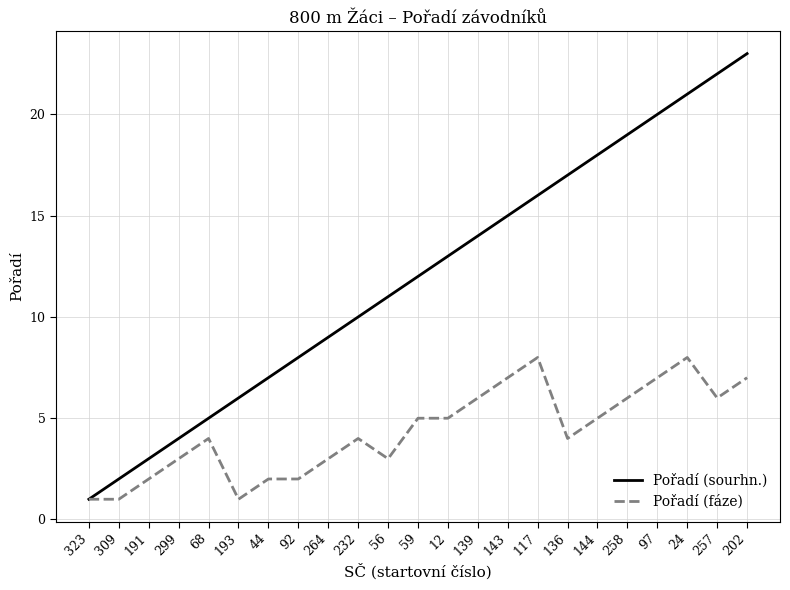

What is the approximate value of Pořadí (fáze) at 257?

6